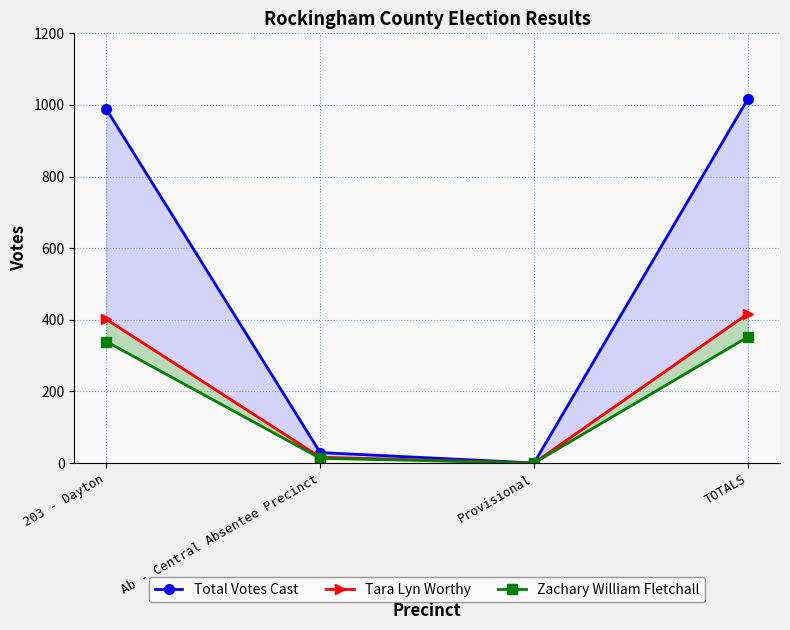

What are all the series names shown in the legend?

Total Votes Cast, Tara Lyn Worthy, Zachary William Fletchall